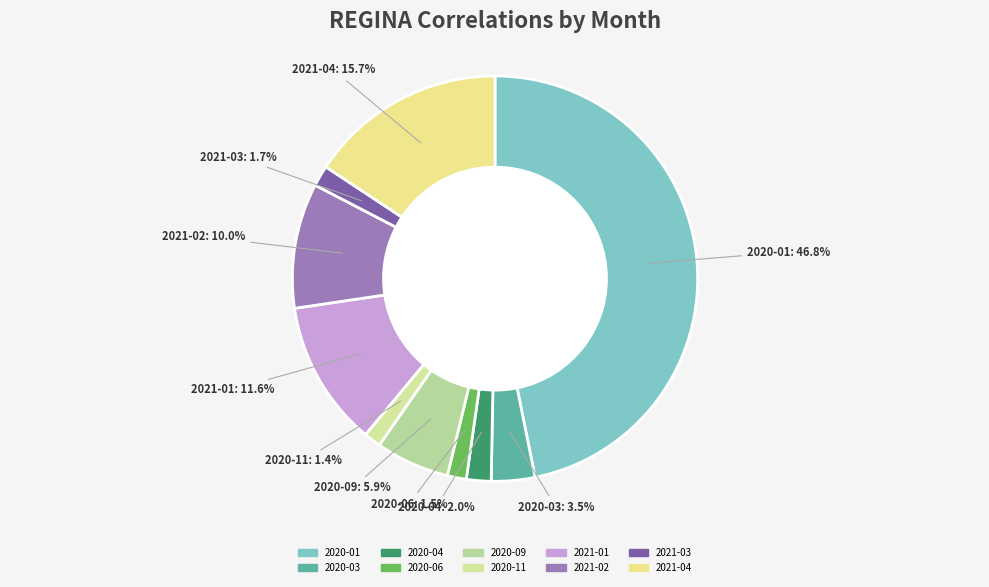

Is 2021-04 the majority of the pie?

No